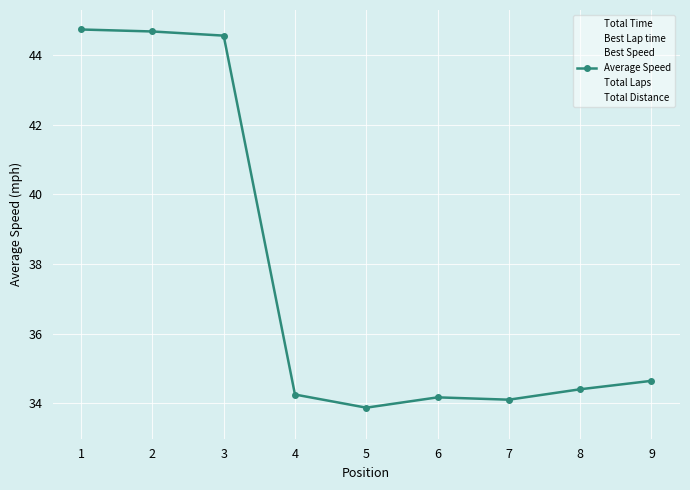

In Average Speed, how many points are higher than both neighbors (excluding endpoints)?

1